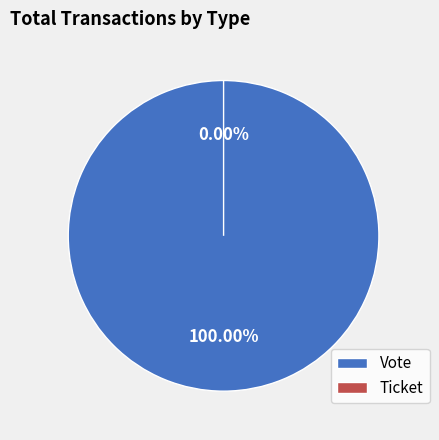

Count the number of slices in the pie.

2